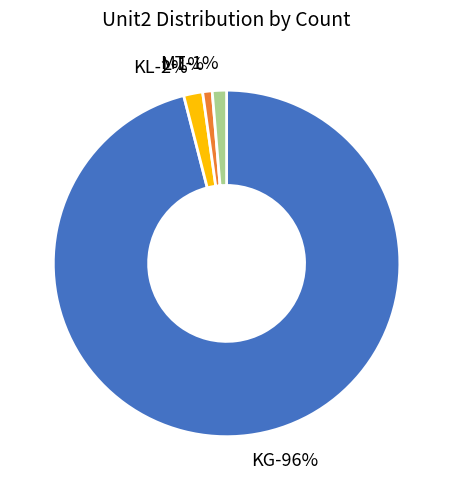

Is the sum of KG and KL greater than half?

Yes